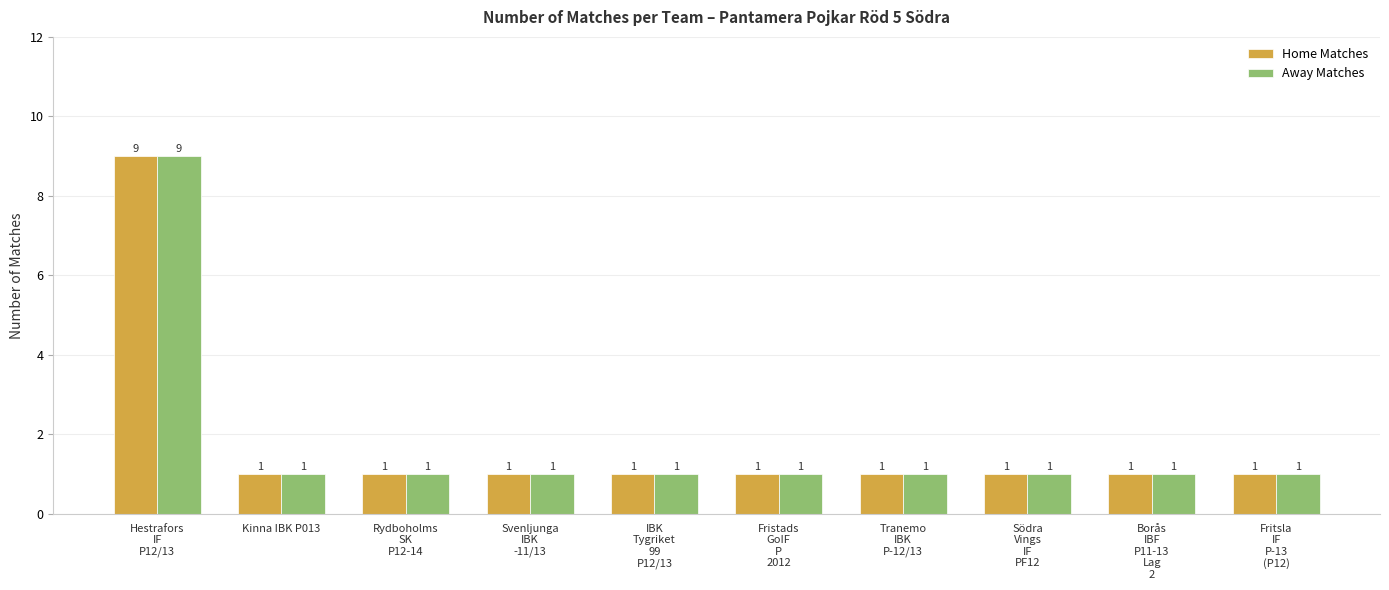

Is it true that Away Matches equals 1 at Fritsla
IF
P-13
(P12)?

True